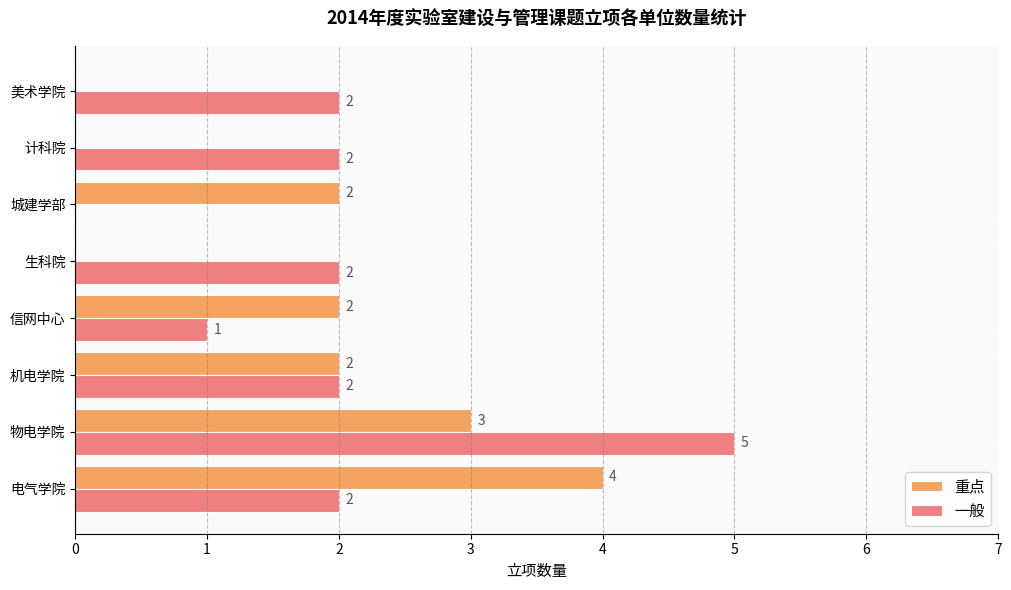

How many 重点 values are between 0 and 3?

7